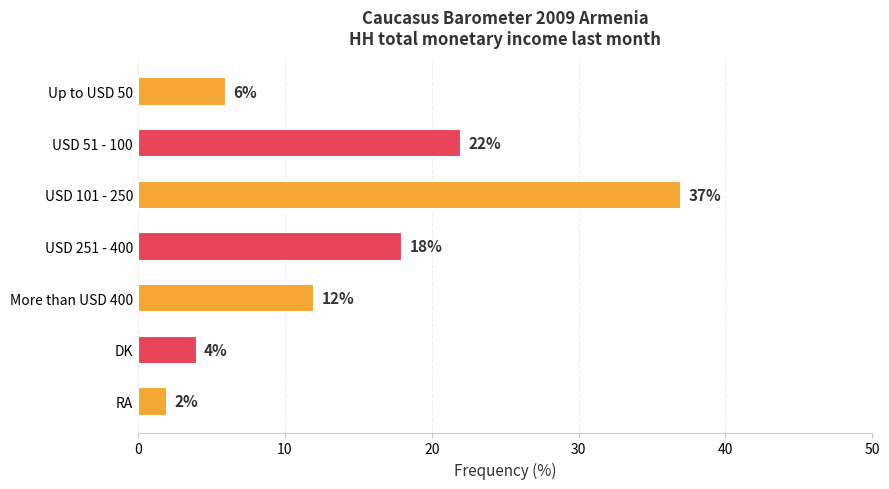

What position from the top is DK?

6